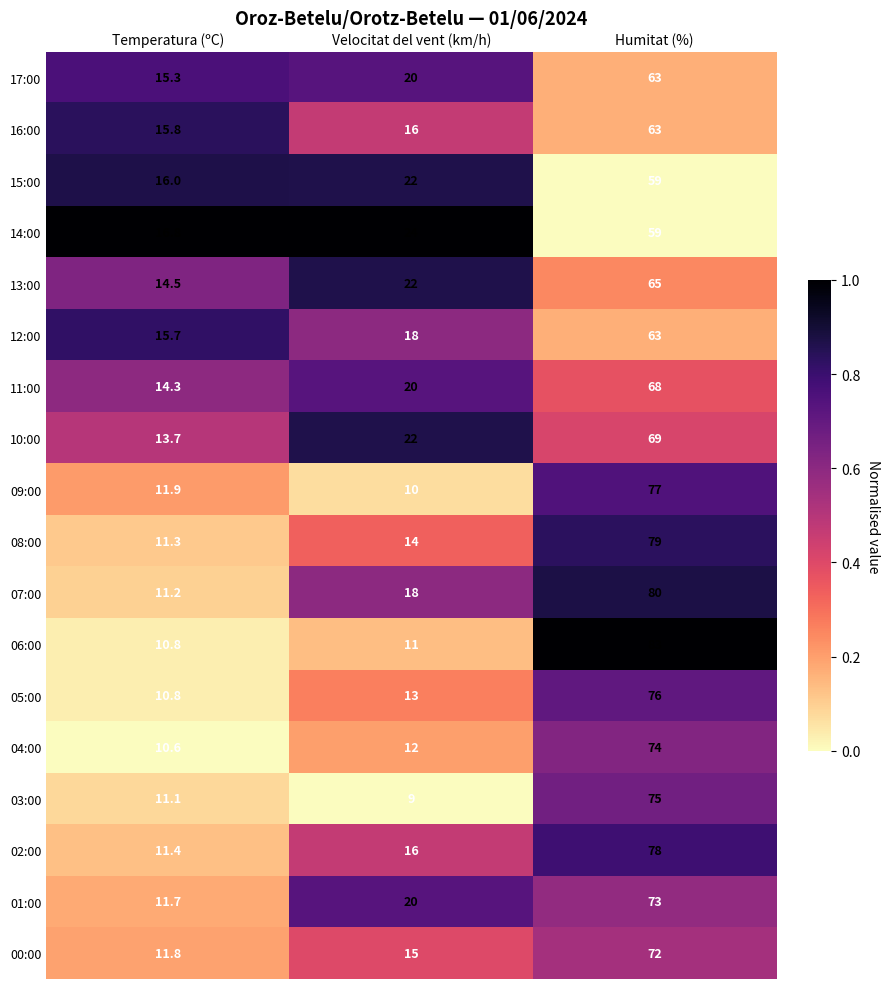

Where is 12:00 nearest to the value 39?

Velocitat del vent (km/h)